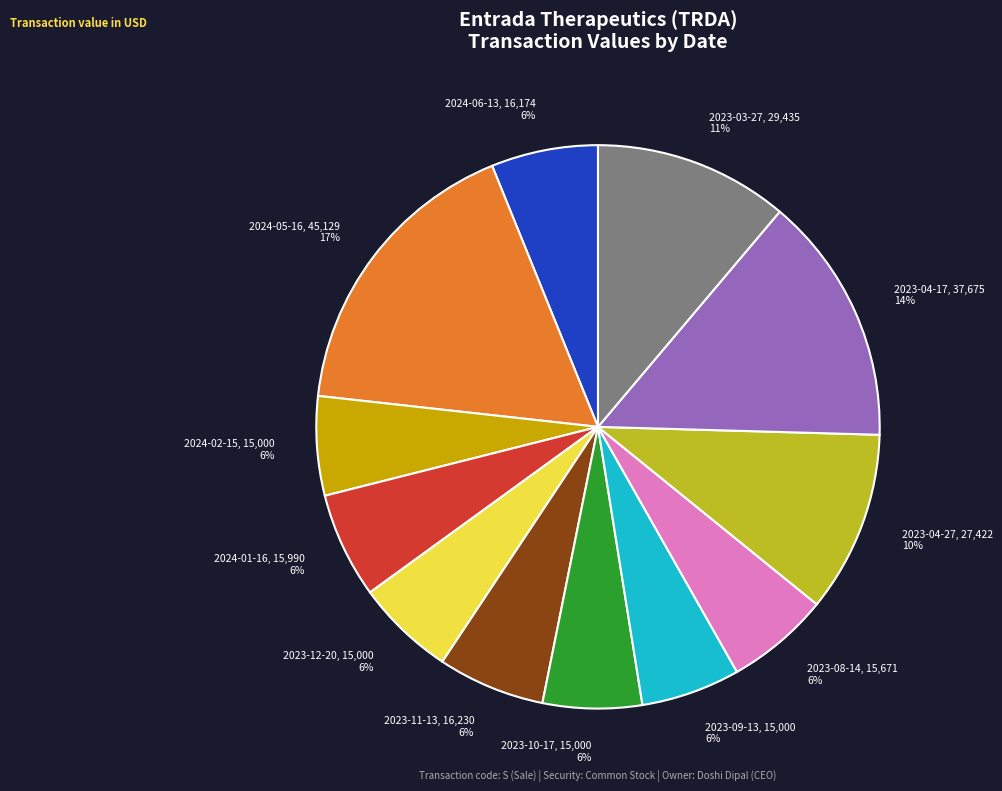

The 2023-10-17, 15,000 6% slice represents 1% of the pie. True or false?

False